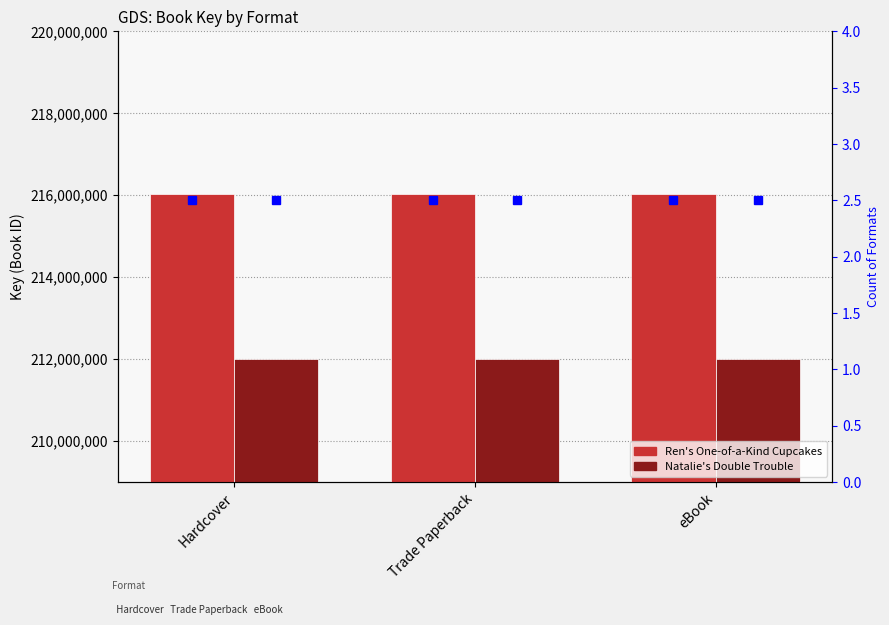

What position from the left is Hardcover?

1